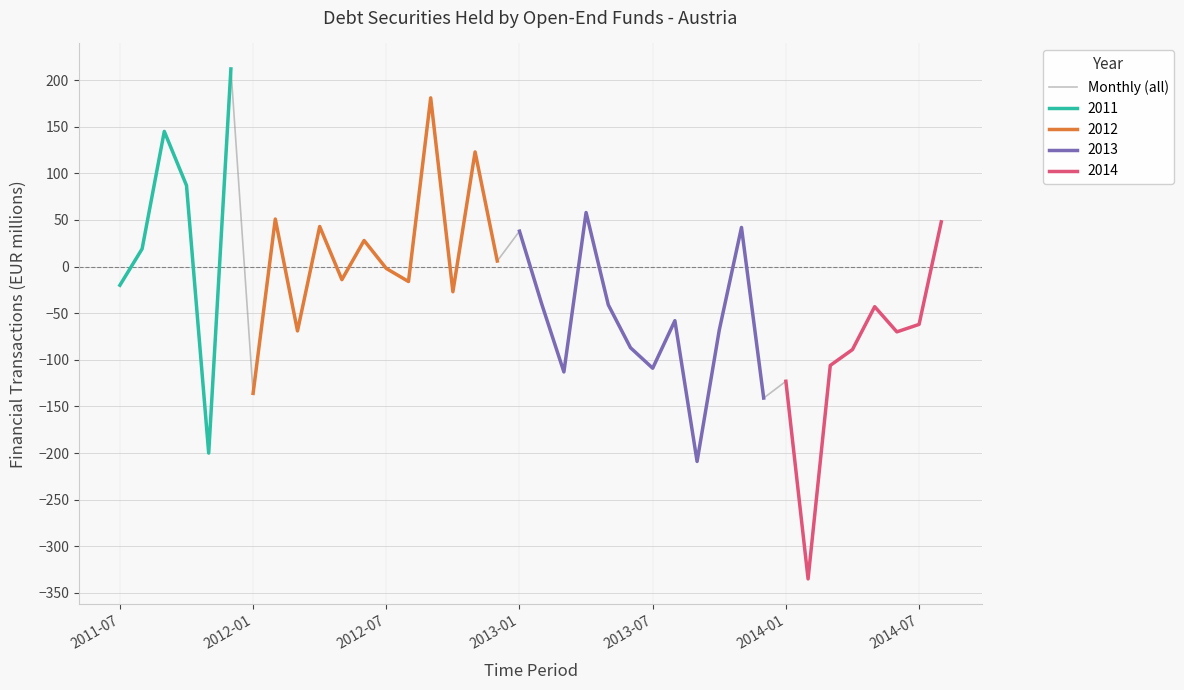

What is the maximum value for Monthly (all)?

212